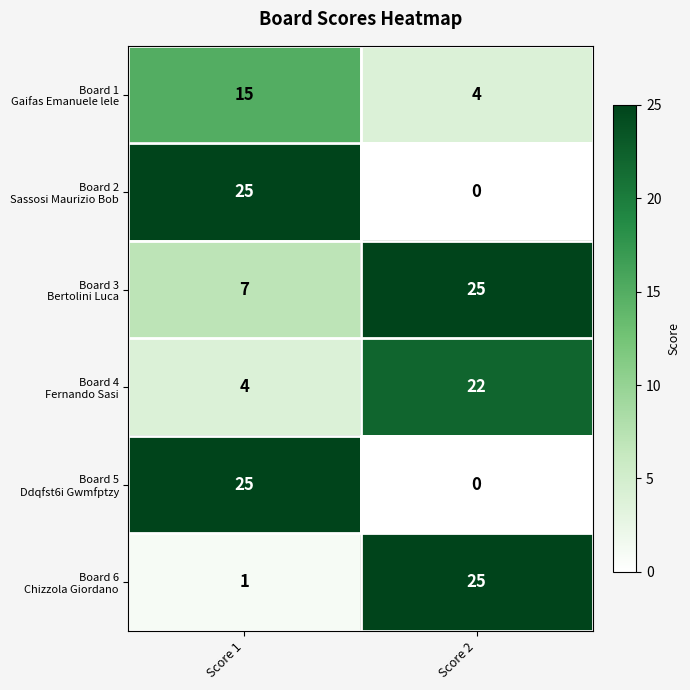

At which category is the sum across all series the highest?

Score 1